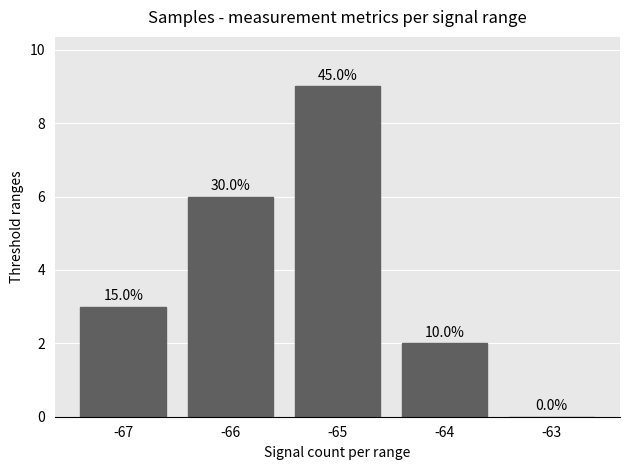

What is the difference between the values at -64 and -66?

4